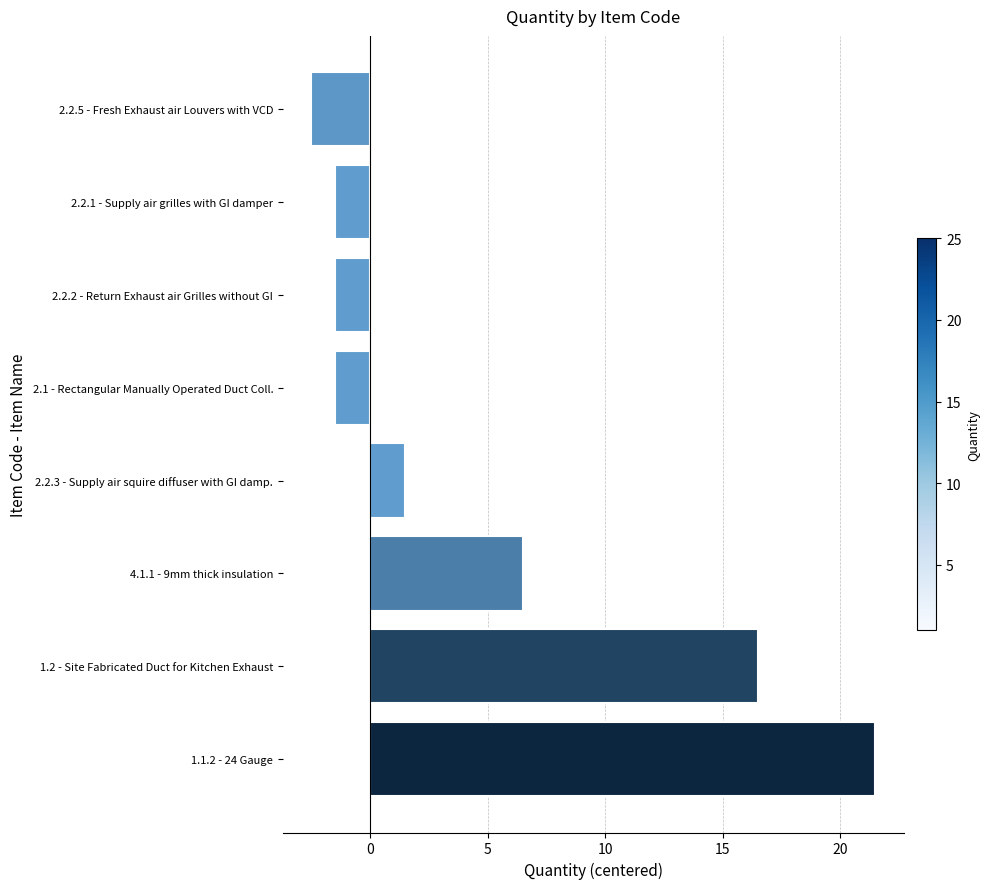

Reading top to bottom, what are all the values shown in this chart?

2.2.5 - Fresh Exhaust air Louvers with VCD=-2.5	2.2.1 - Supply air grilles with GI damper=-1.5	2.2.2 - Return Exhaust air Grilles without GI=-1.5	2.1 - Rectangular Manually Operated Duct Coll.=-1.5	2.2.3 - Supply air squire diffuser with GI damp.=1.5	4.1.1 - 9mm thick insulation=6.5	1.2 - Site Fabricated Duct for Kitchen Exhaust=16.5	1.1.2 - 24 Gauge=21.5